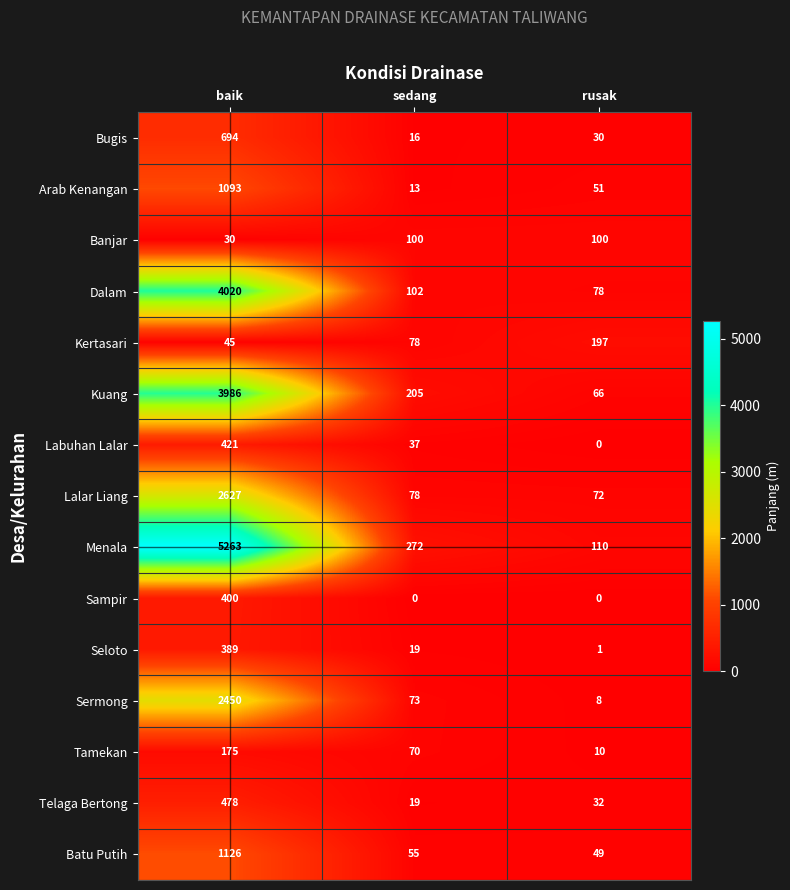

Count the number of categories in the chart.

3